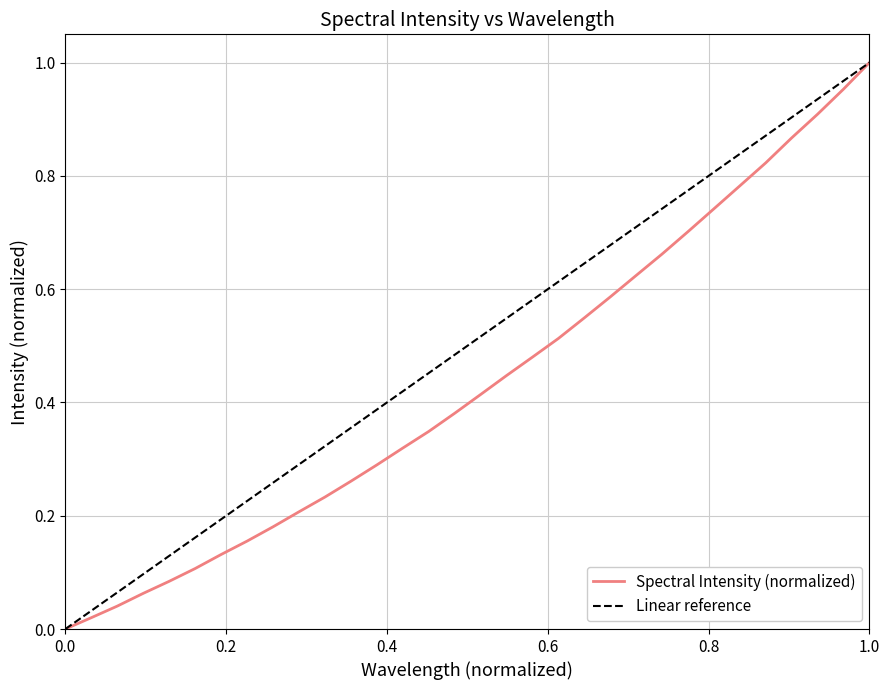

Reading left to right, list all the values displayed in this chart.

0.0	0.0	0.0	0.1	0.1	0.1	0.1	0.2	0.2	0.2	0.2	0.3	0.3	0.3	0.3	0.4	0.4	0.4	0.5	0.5	0.5	0.6	0.6	0.7	0.7	0.7	0.8	0.8	0.9	0.9	1.0	1.0